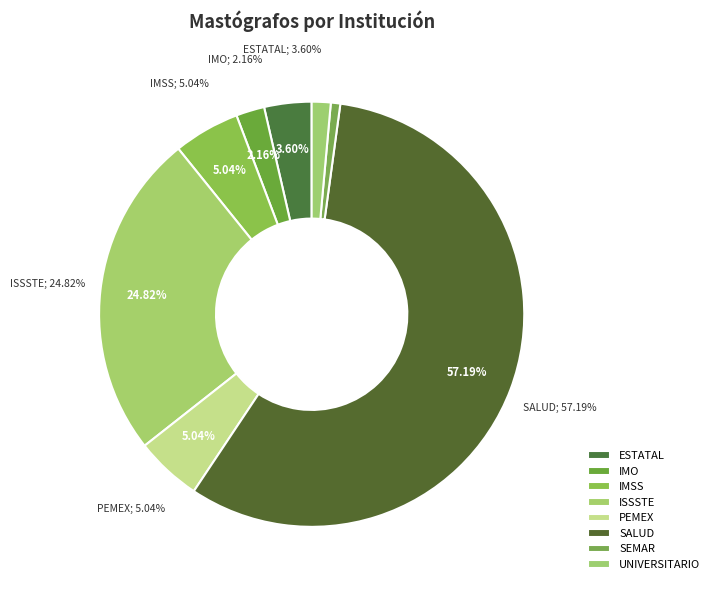

How many slices are in this pie chart?

8